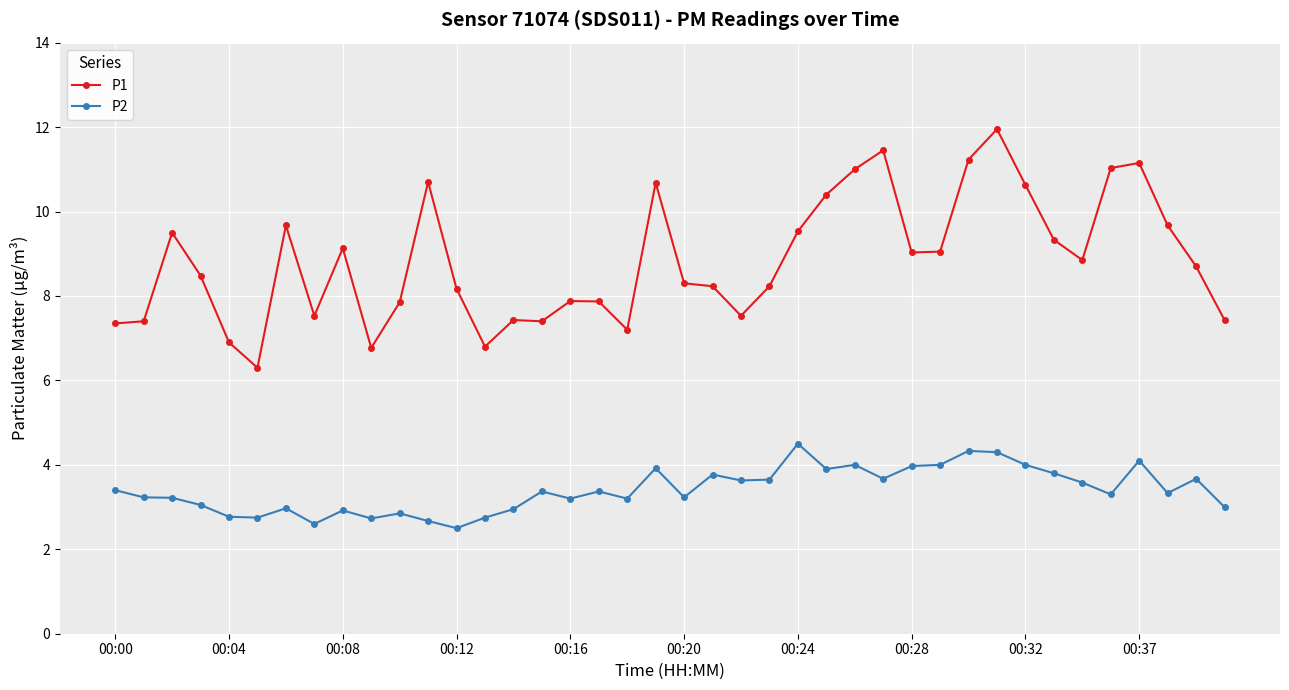

Which series has the largest total across all categories?

P1